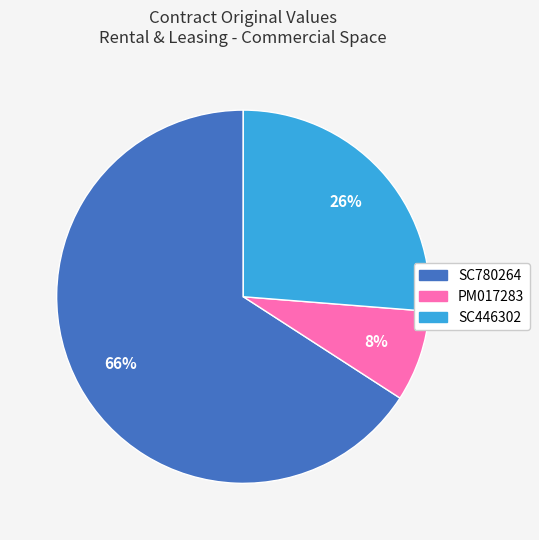

The SC780264 slice represents 60% of the pie. True or false?

False